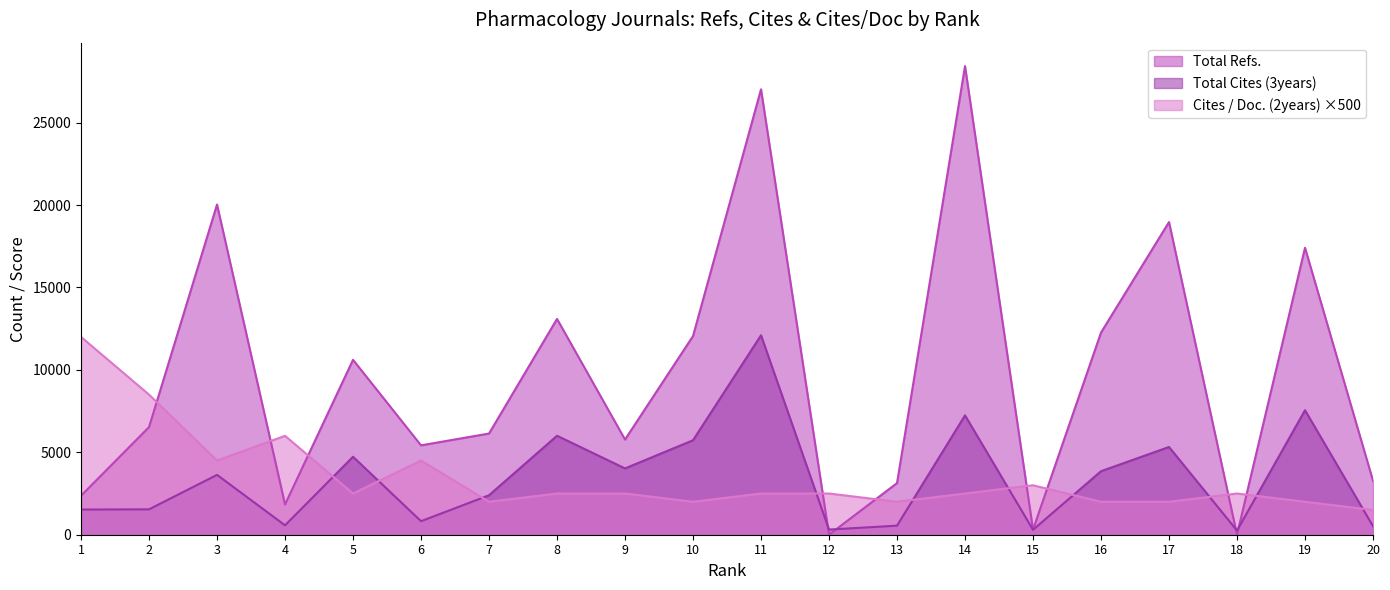

Does the chart have visible grid lines?

No